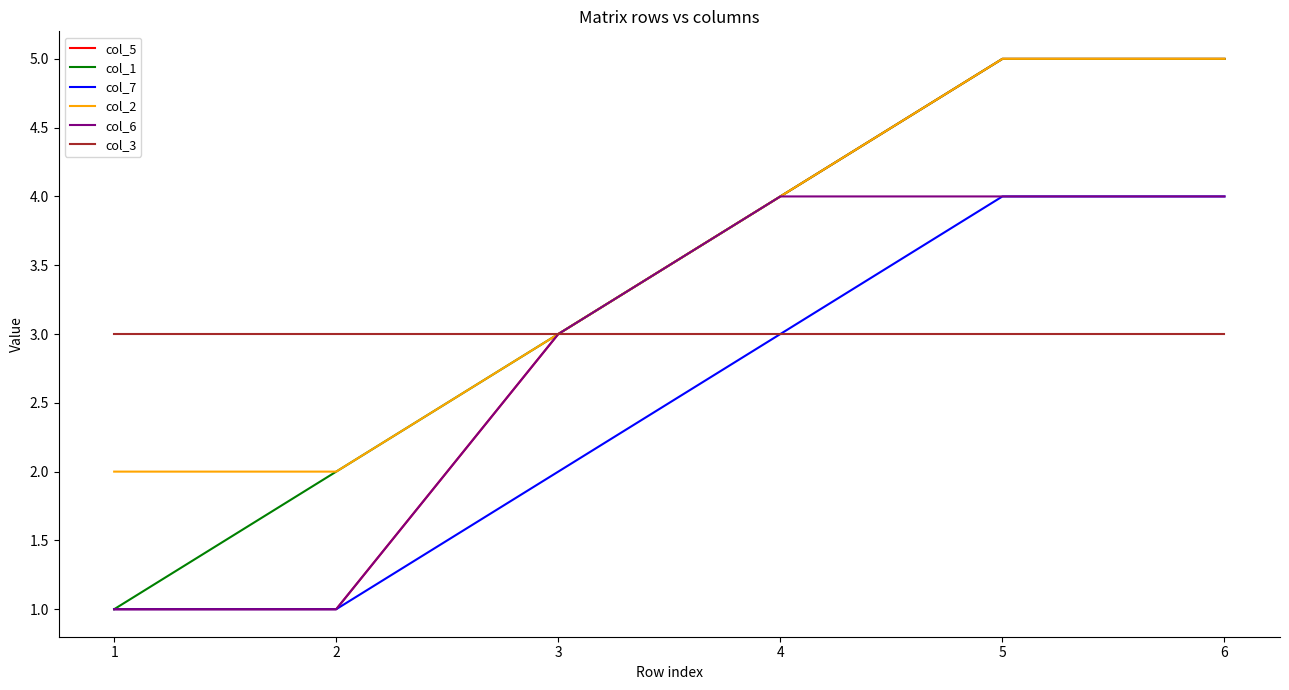

Is it true that col_5 equals 5 at 4?

False